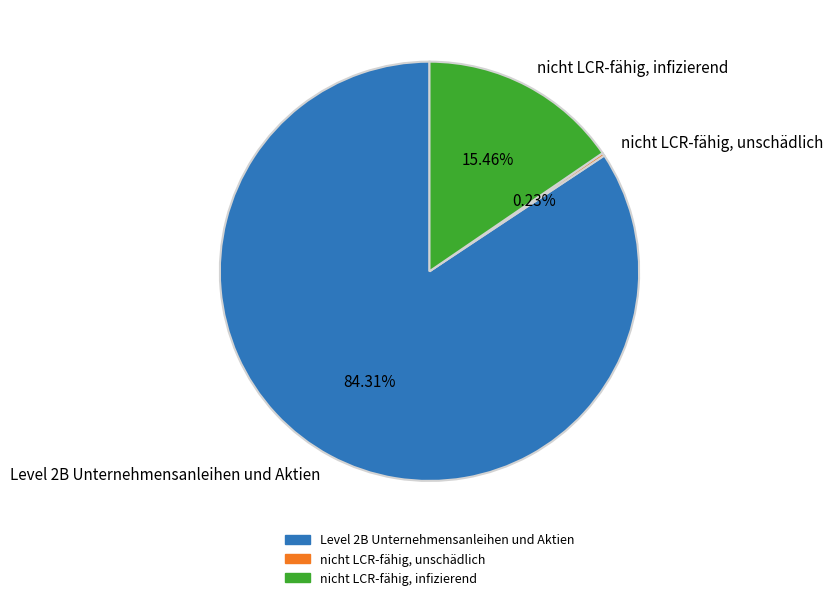

Do Level 2B Unternehmensanleihen und Aktien and nicht LCR-fähig, infizierend together represent more than half of the pie?

Yes